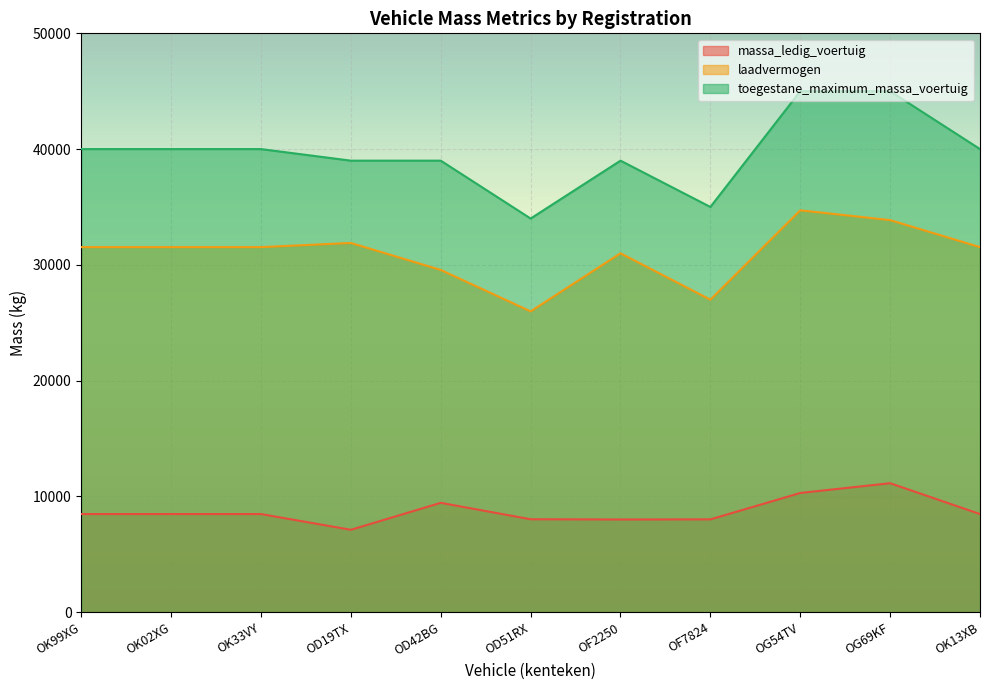

What value does the toegestane_maximum_massa_voertuig series have at OK99XG, to the nearest 100?

40000